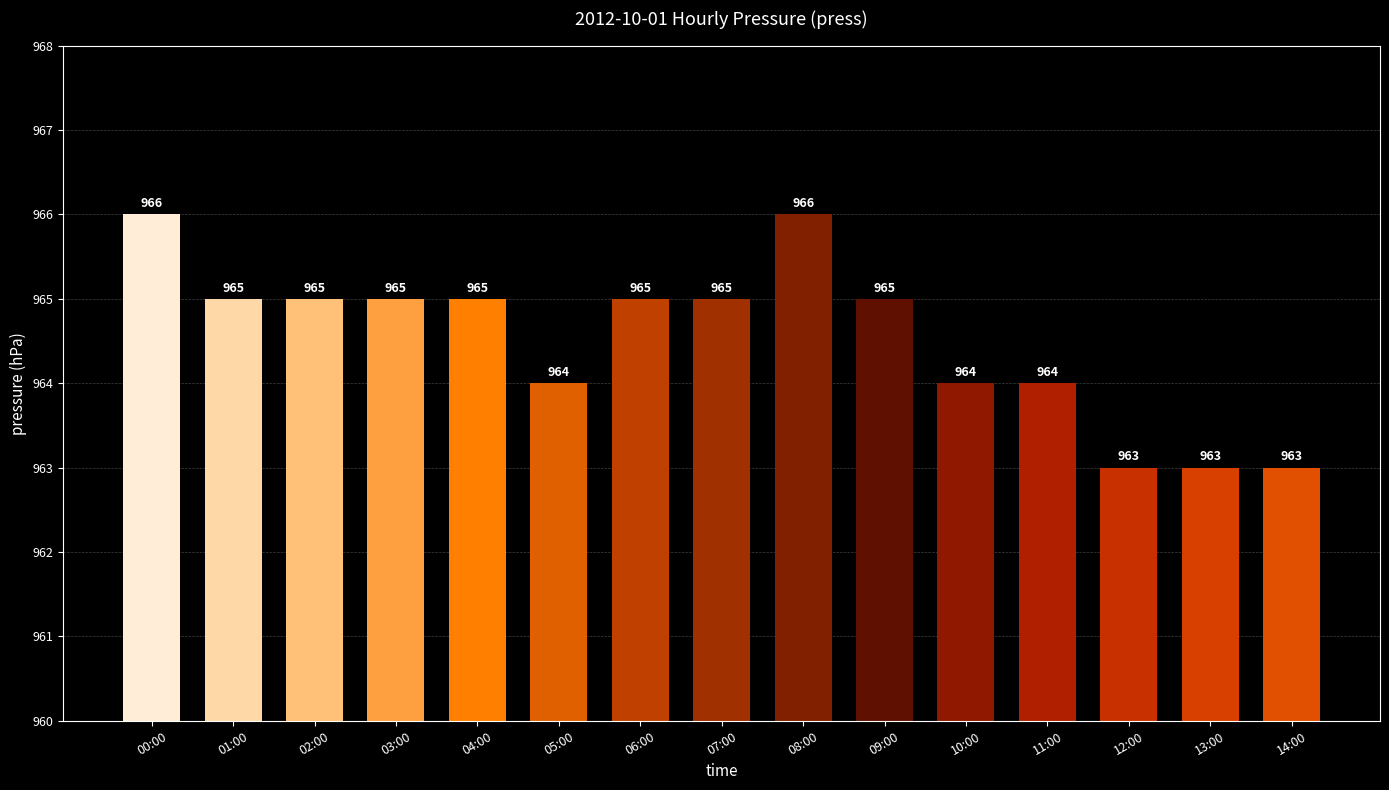

How many bars are there in total?

15